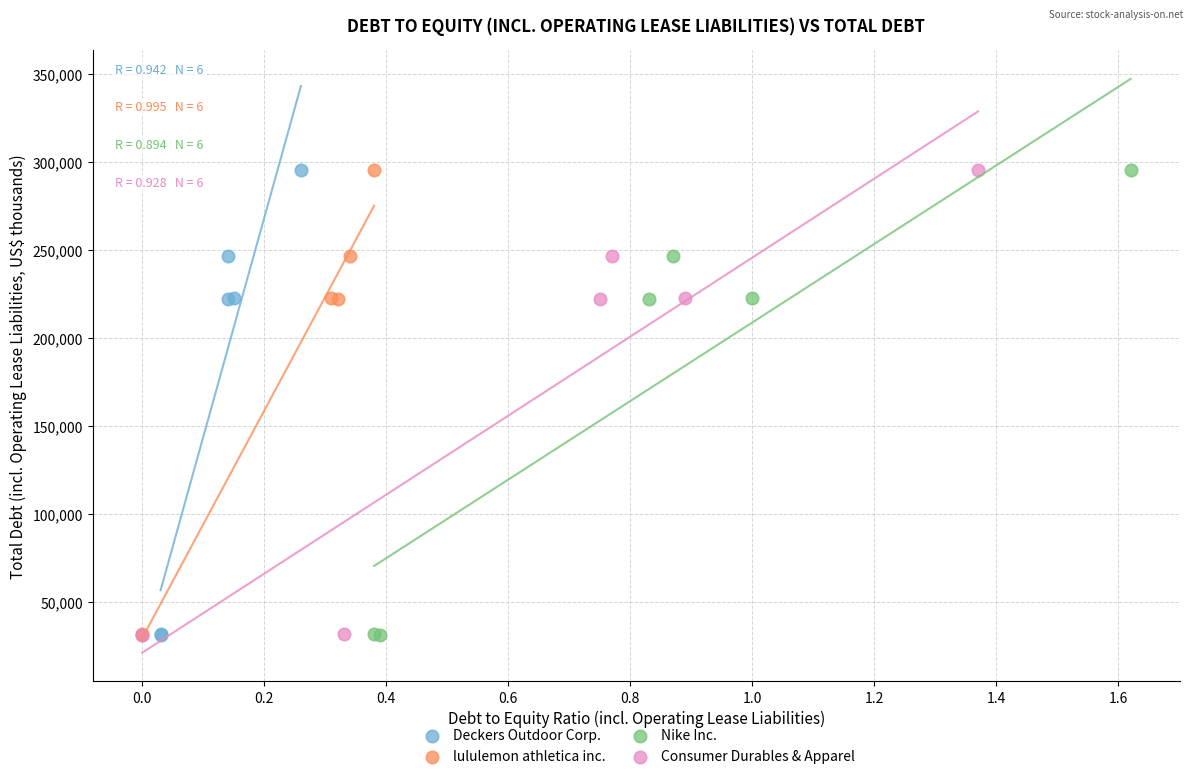

What are all the series names shown in the legend?

Deckers Outdoor Corp., lululemon athletica inc., Nike Inc., Consumer Durables & Apparel